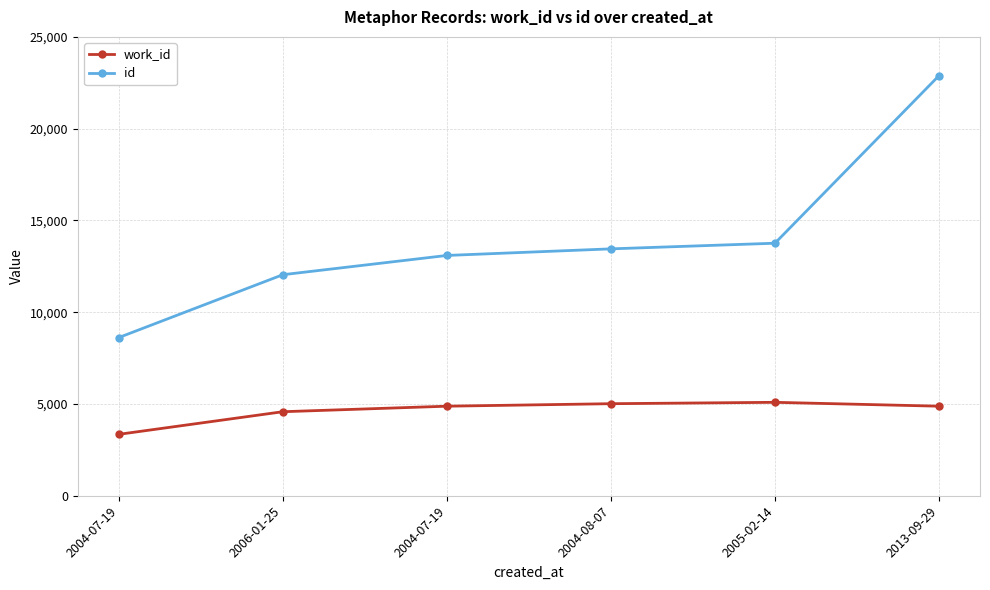

How many lines are shown in the chart?

2